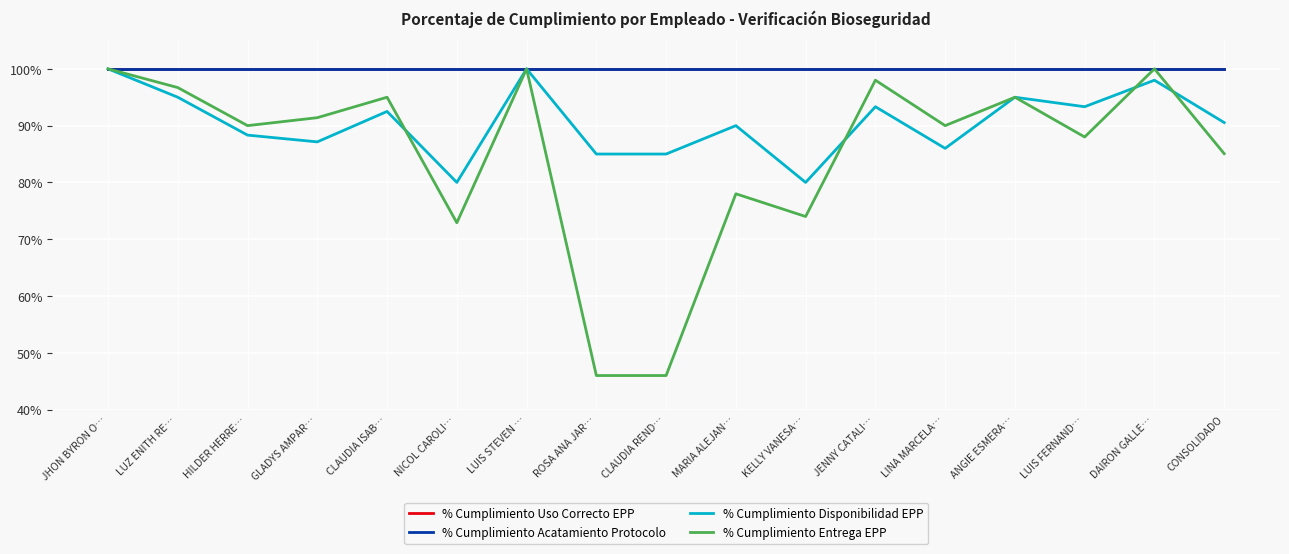

The % Cumplimiento Entrega EPP series shows 95.0 at CLAUDIA ISAB…. True or false?

True